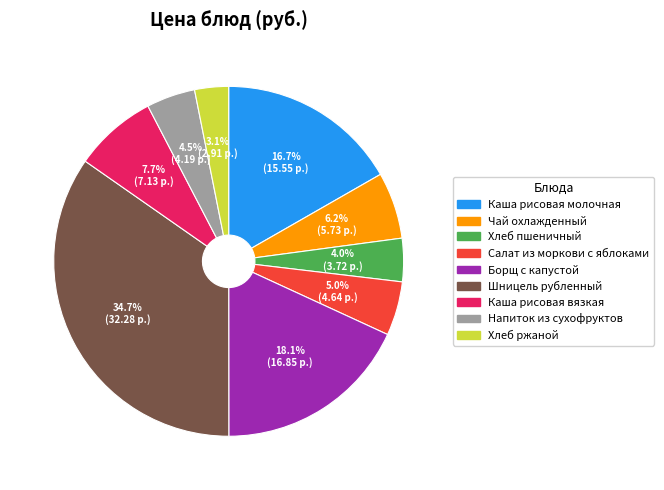

Is there any slice that represents more than half of the pie?

No